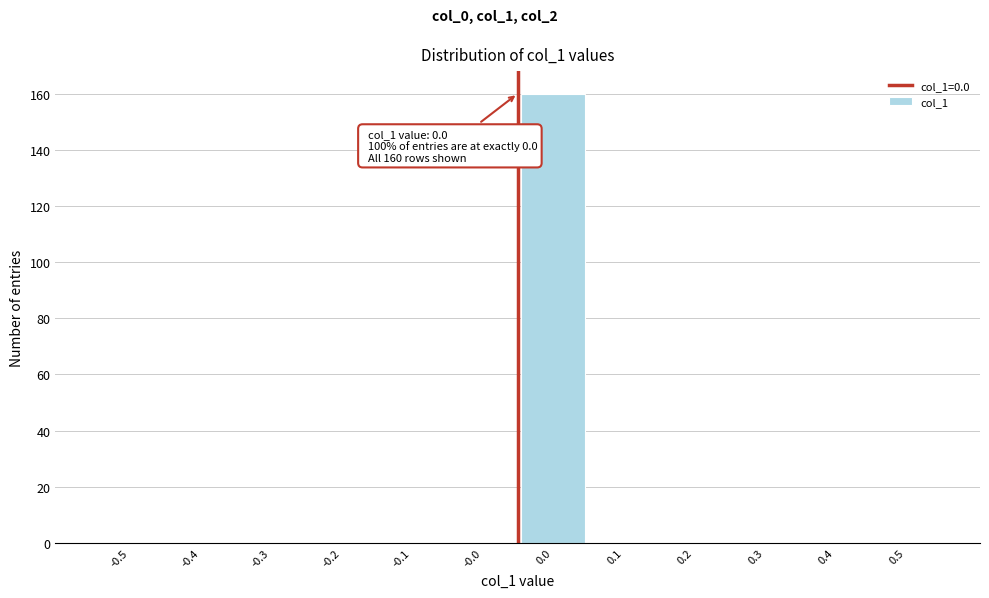

Reading left to right, extract all data points from this chart.

-0.5=0	-0.4=0	-0.3=0	-0.2=0	-0.1=0	-0.0=0	0.0=160	0.1=0	0.2=0	0.3=0	0.4=0	0.5=0